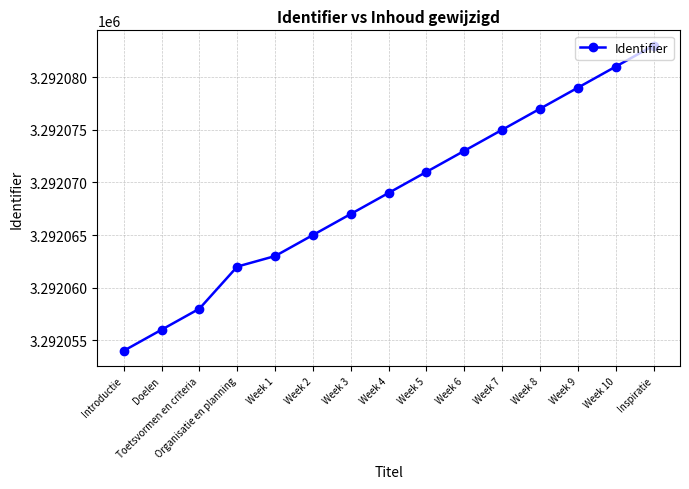

True or false: the data shows 1660172 at Week 8.

False